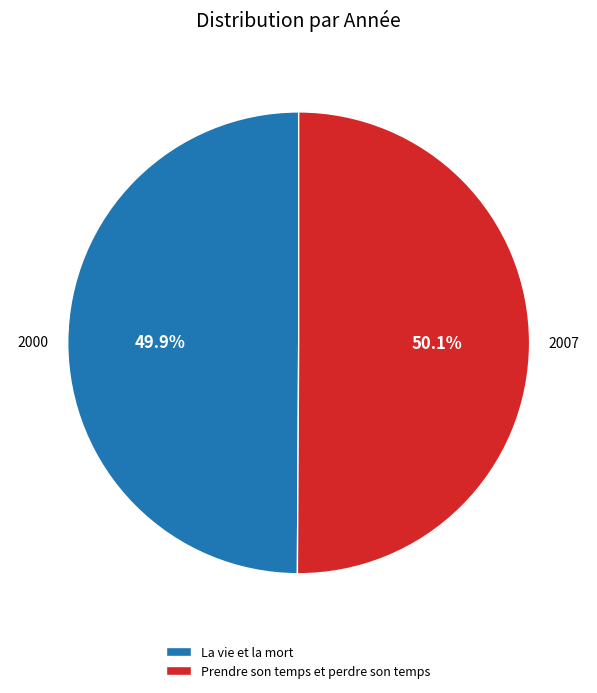

Count the number of slices in the pie.

2